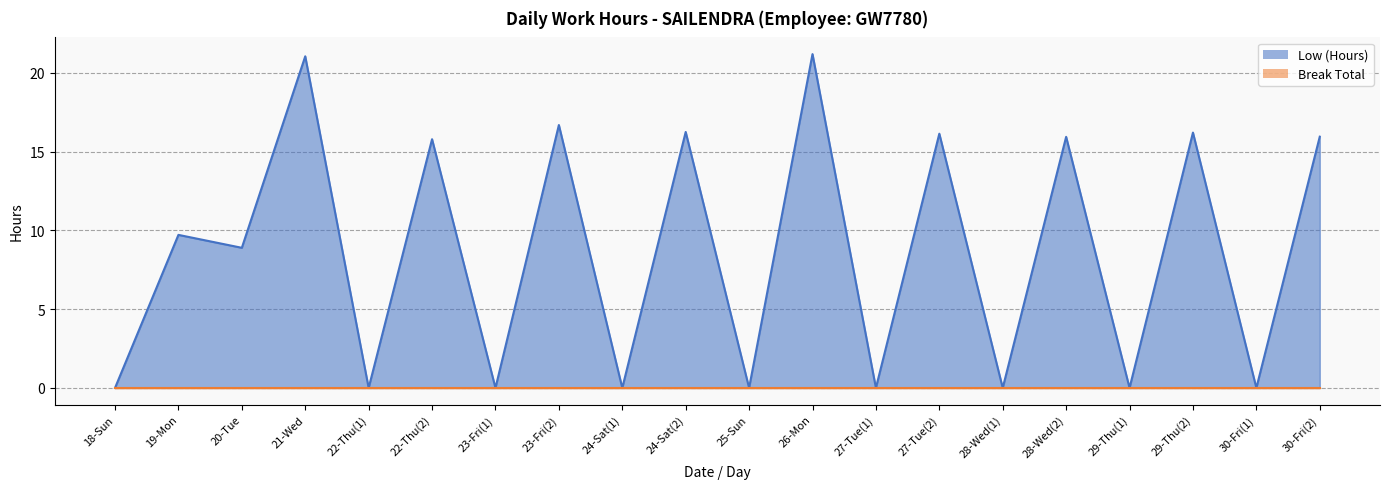

What is the label of the 4th point from the right?

29-Thu(1)